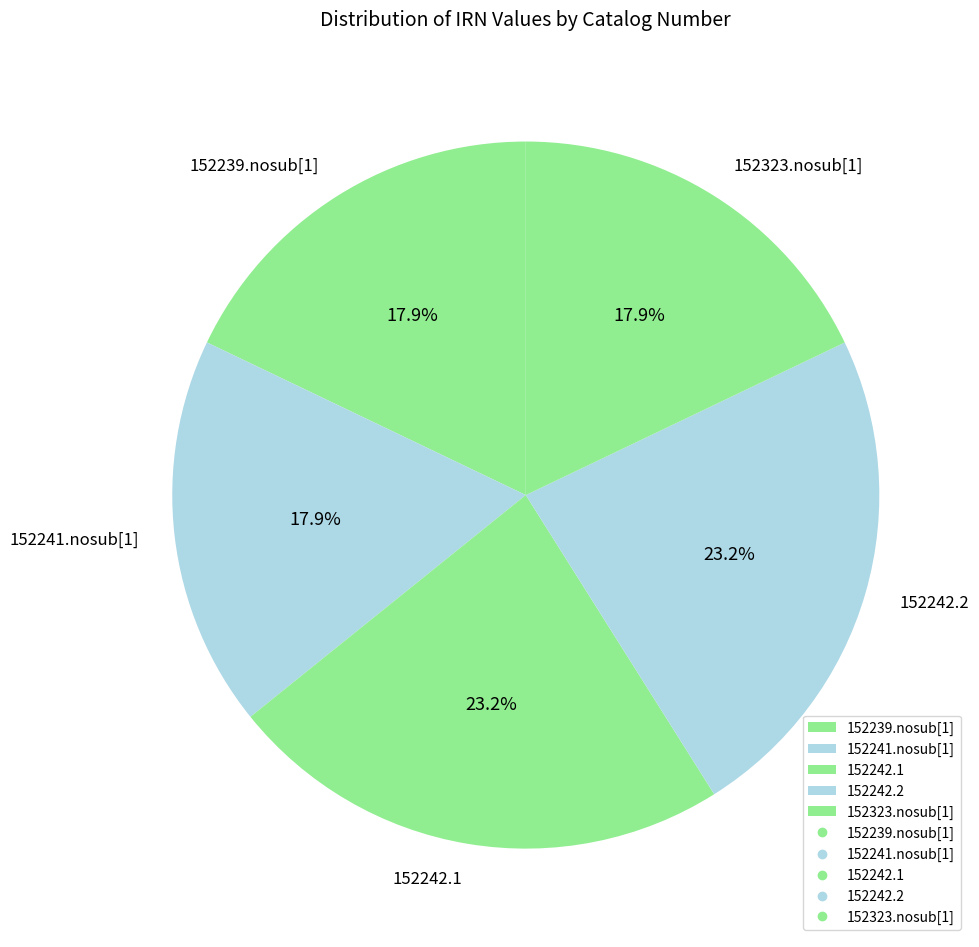

To the nearest percent, what percentage of the pie is 152242.1?

23%